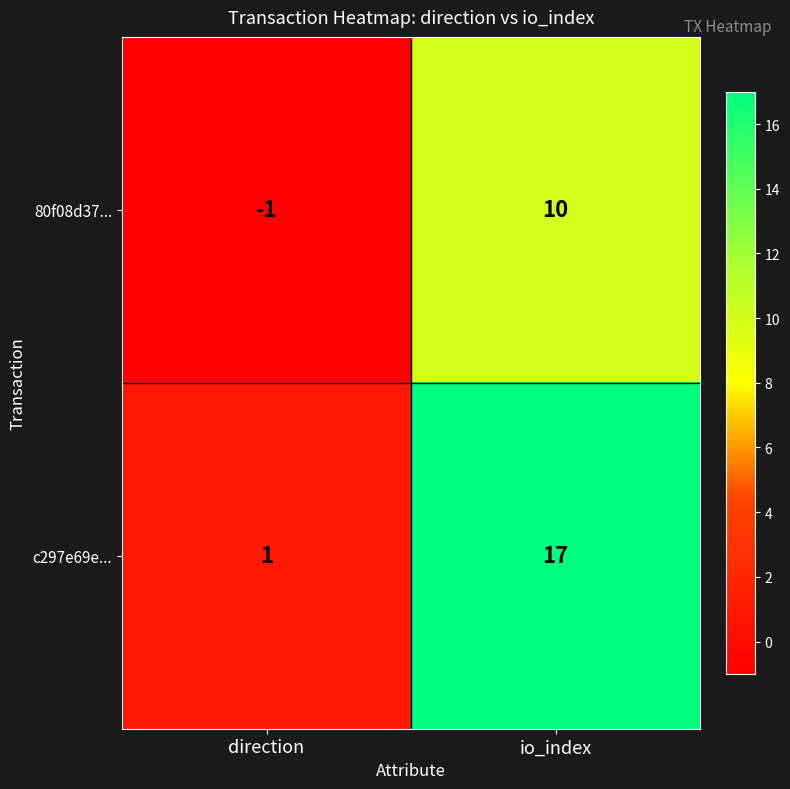

The value of 80f08d37... at io_index is 10. True or false?

True